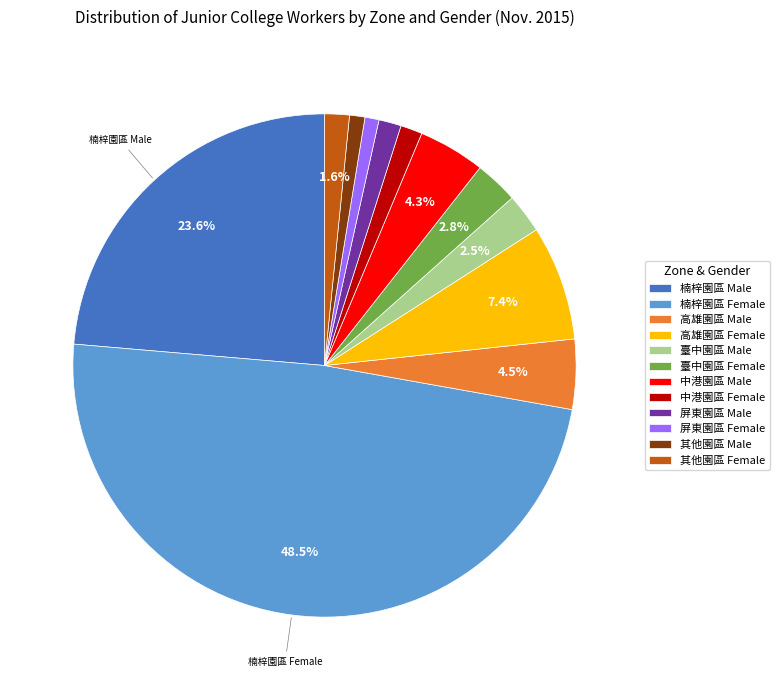

Between 屏東園區 Female and 中港園區 Male, which is larger?

中港園區 Male